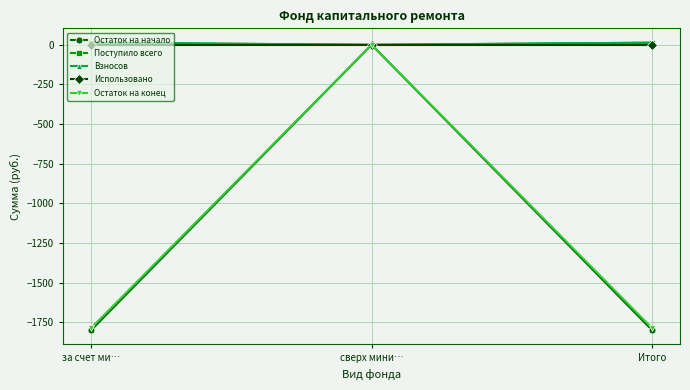

Reading right to left, extract all data points from this chart.

Остаток на начало: -1798.4	0.0	-1798.4
Поступило всего: 13.1	0.0	13.1
Взносов: 13.1	0.0	13.1
Использовано: 0.0	0.0	0.0
Остаток на конец: -1785.4	0.0	-1785.4